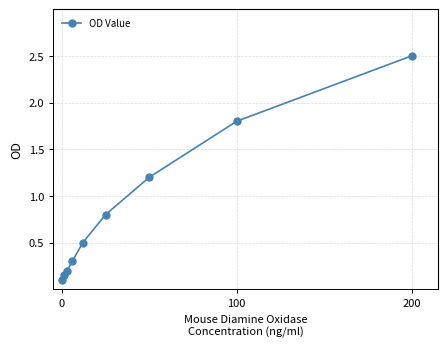

What is the maximum value shown in the chart?

2.5